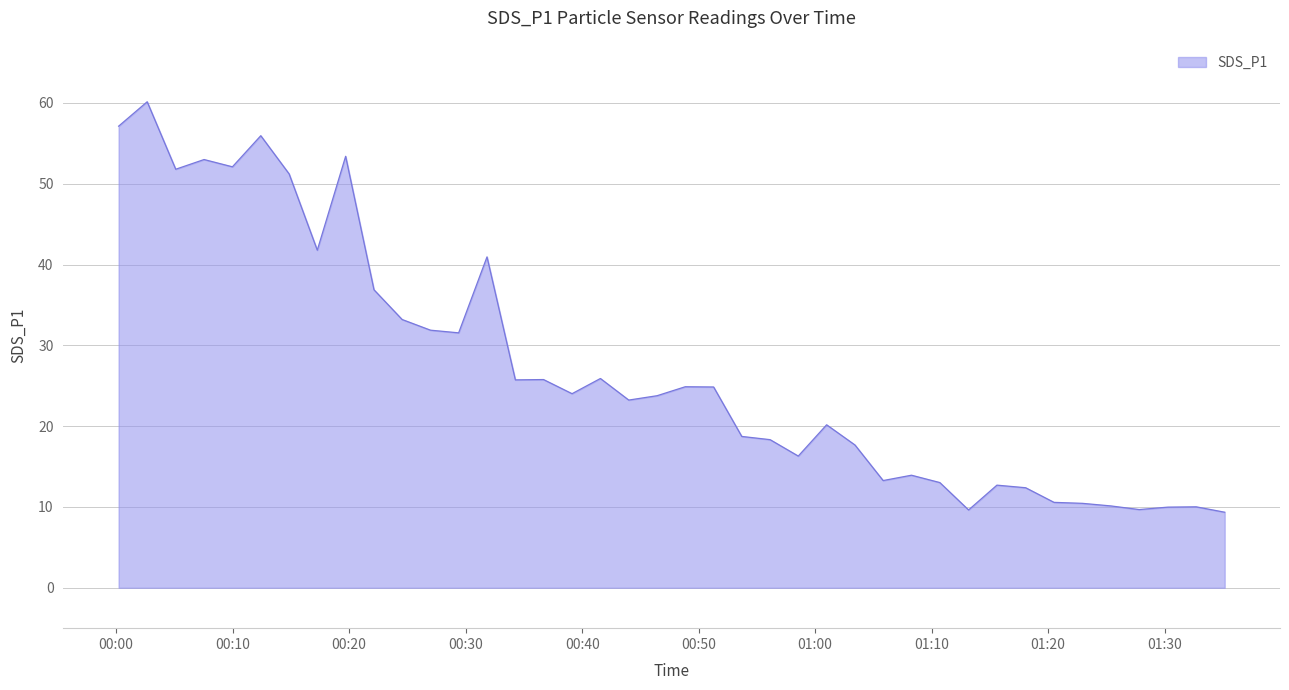

What is the difference between the maximum and minimum values?

50.8